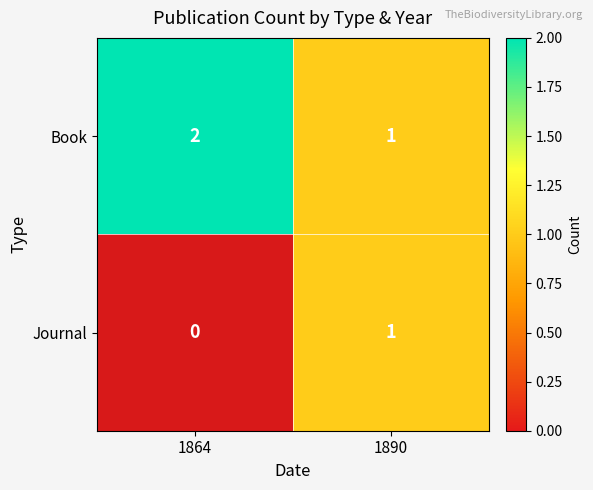

Which has a higher value, 1890 or 1864?

1864